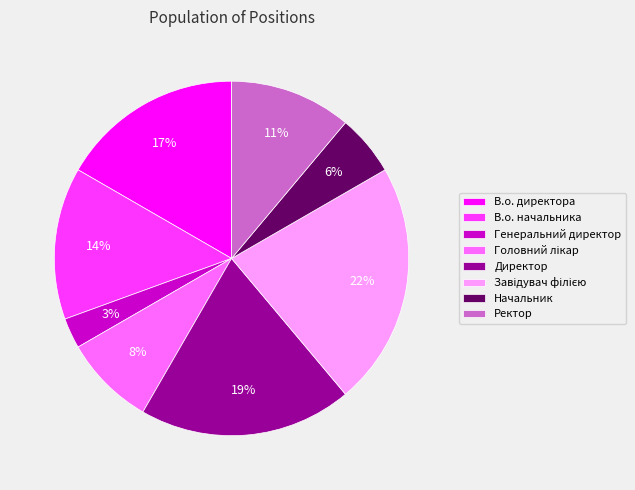

Which slice is the smallest?

Генеральний директор